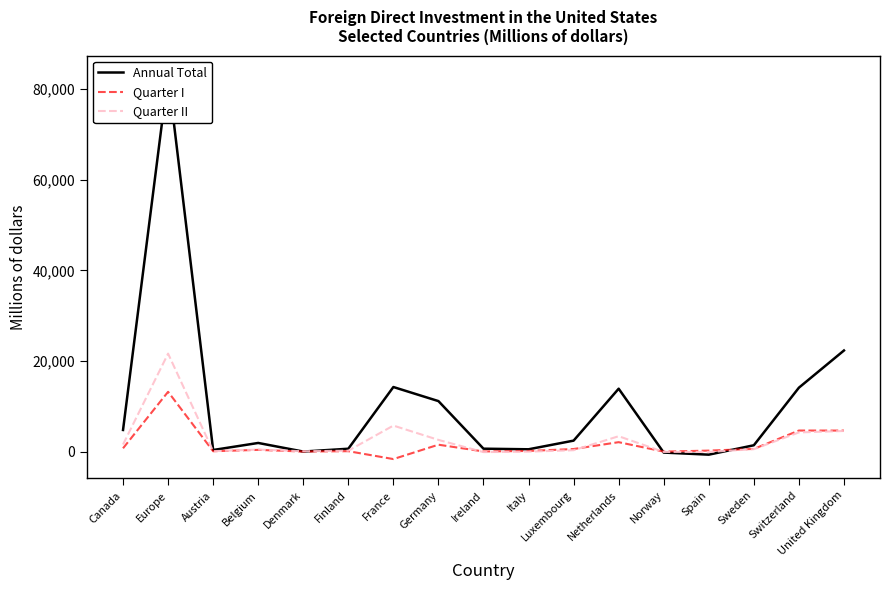

At which label does Quarter I first exceed 361?

Canada